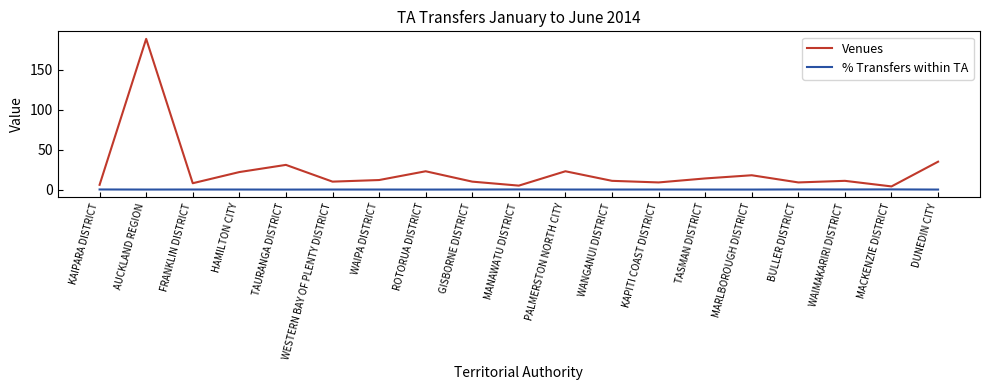

At which category is the sum across all series the highest?

AUCKLAND REGION